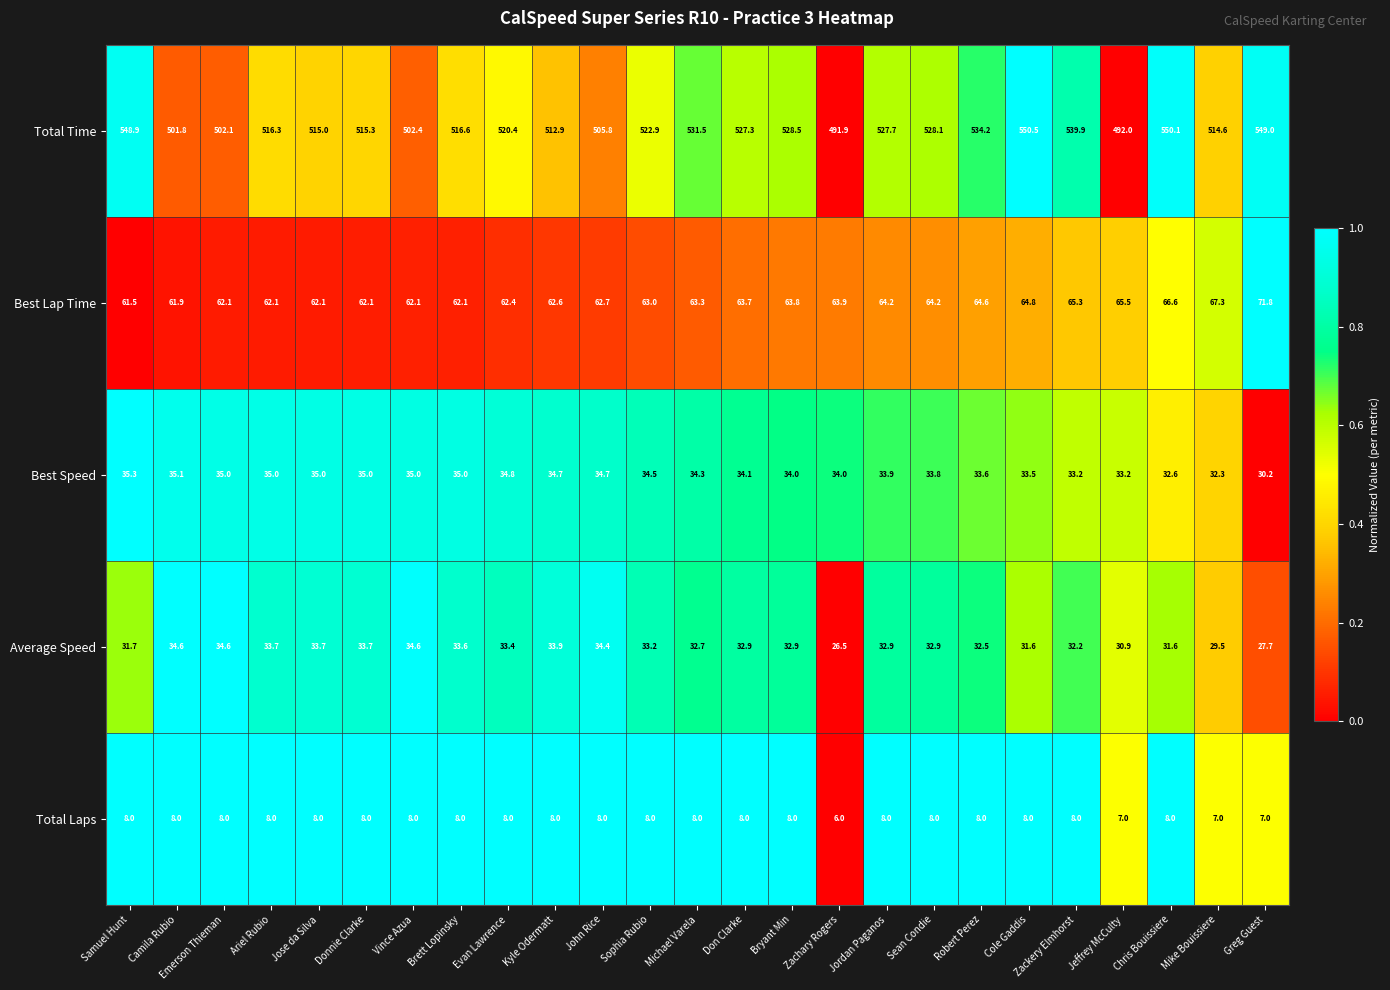

Is it true that Total Laps equals 8.0 at Jose da Silva?

True